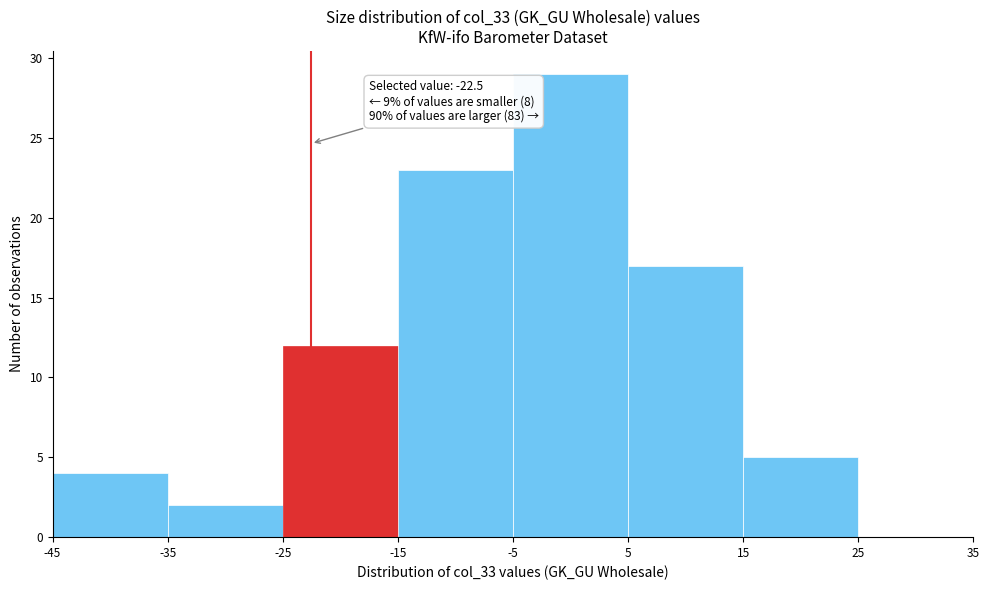

Over which range of the x-axis is the bar tallest?

-5 to 5